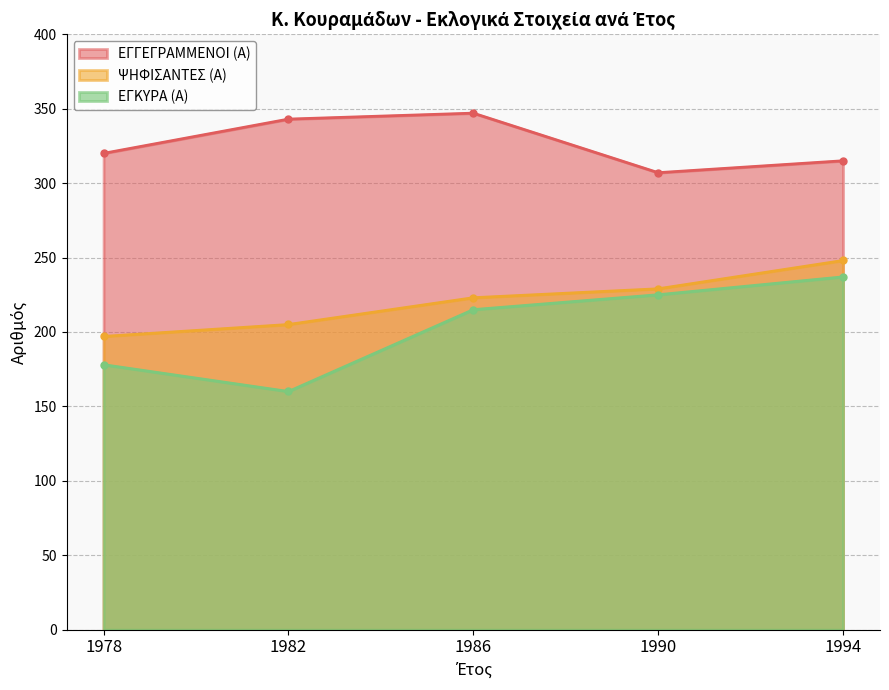

Where does the ΕΓΓΕΓΡΑΜΜΕΝΟΙ (Α) series first go above 320?

1982